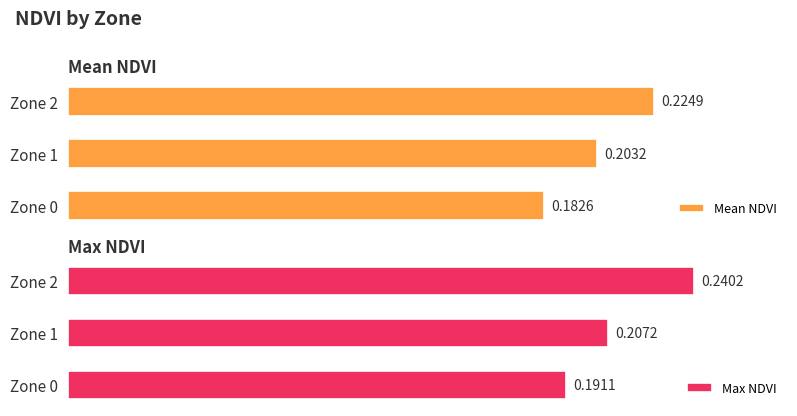

List the labels in order of Mean NDVI value, smallest first.

Zone 0, Zone 1, Zone 2